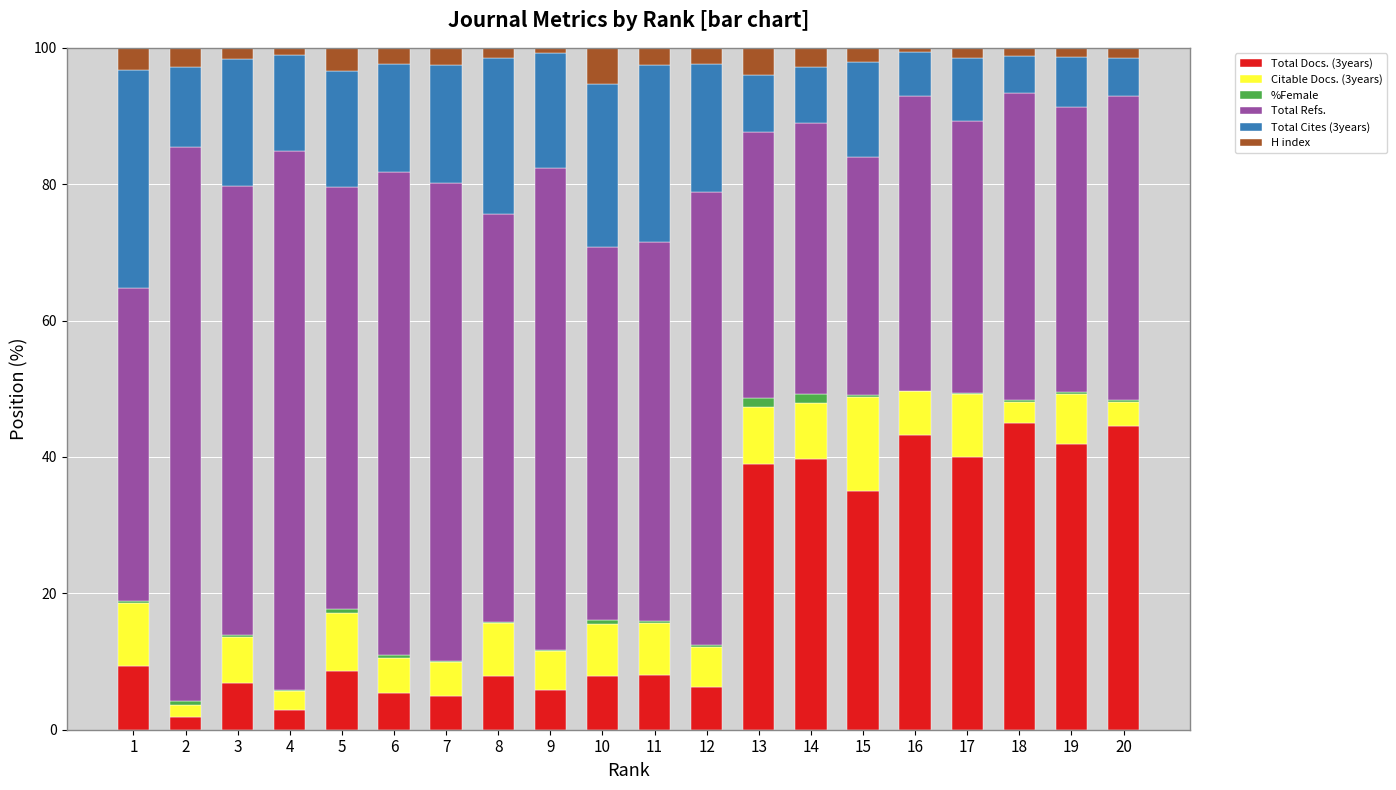

What is the average value of the Total Refs. series?

55.5